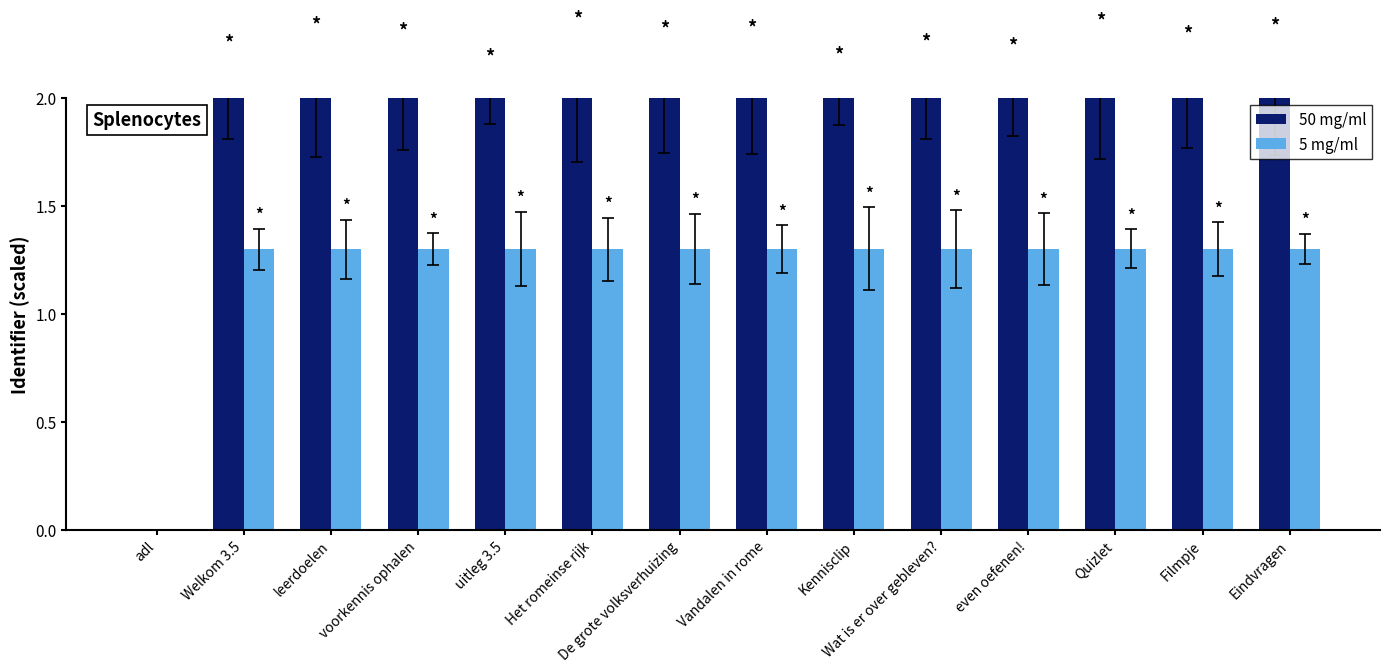

True or false: 5 mg/ml has a value of 2.1 at Het romeinse rijk.

False